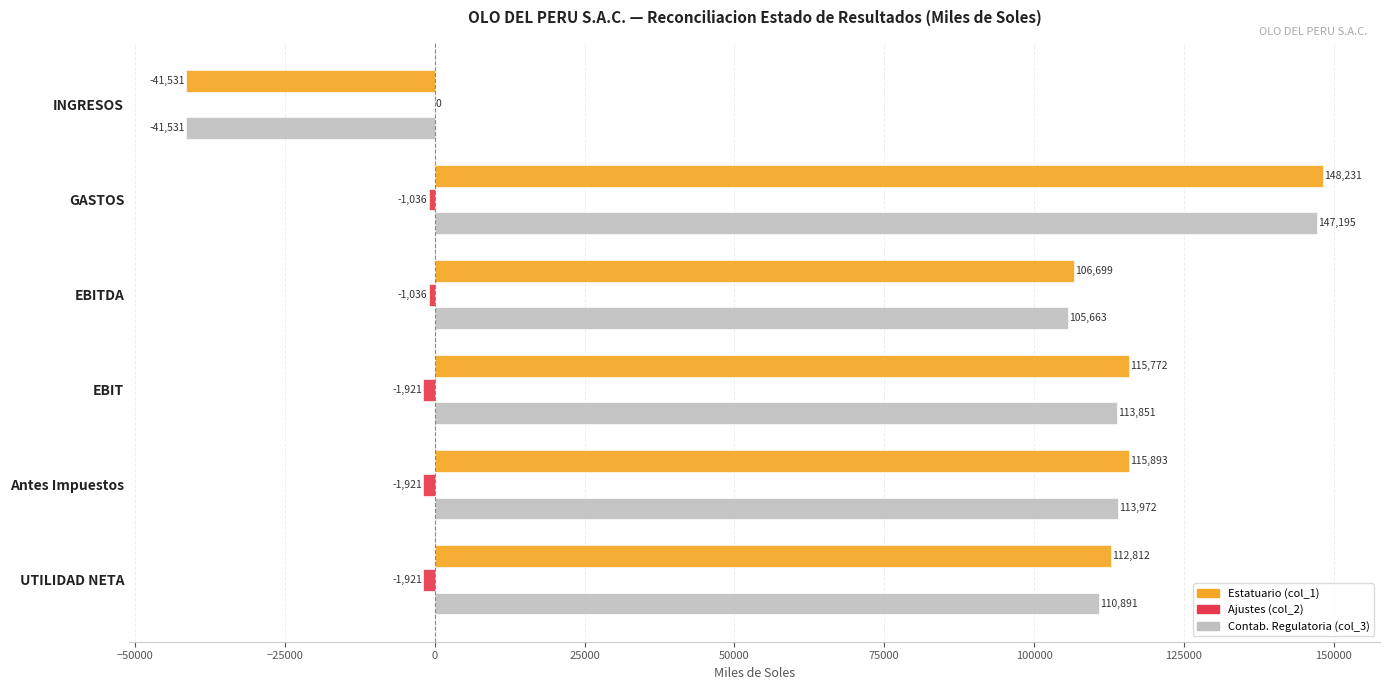

Which label corresponds to the largest value in the chart?

GASTOS